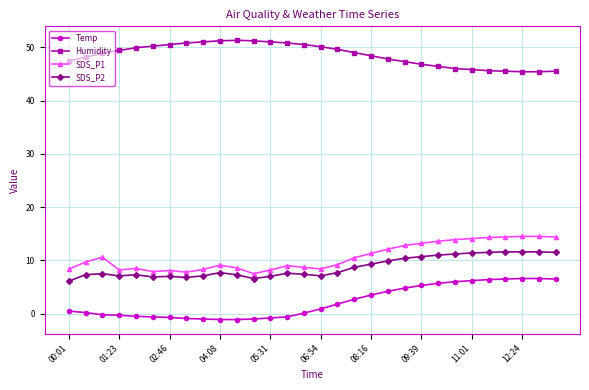

What is the minimum value for Humidity?

45.4